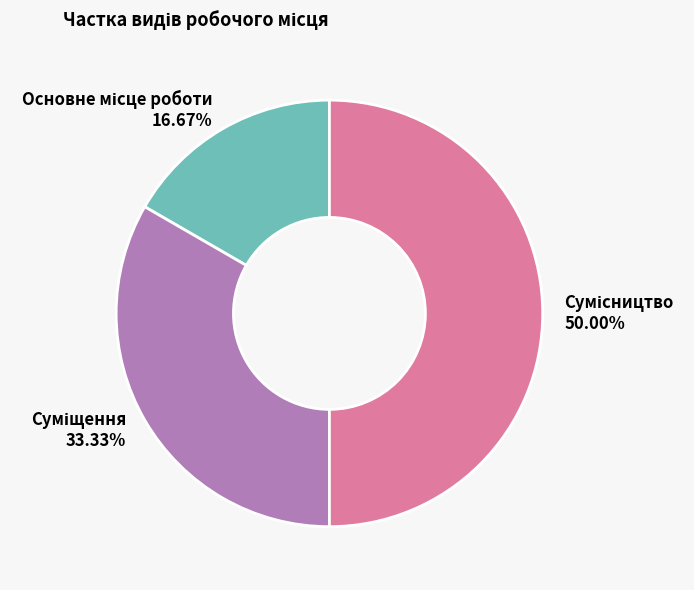

How many segments does this pie chart have?

3